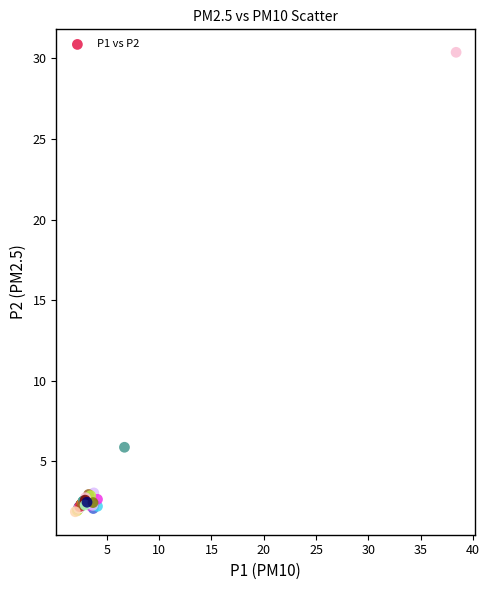

What Y value in the scatter plot is closest to 16?

5.9